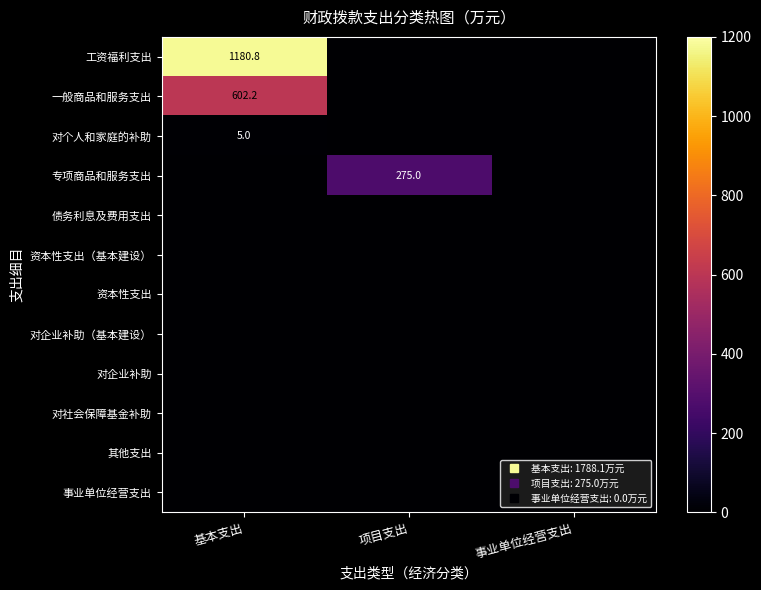

Which has a higher value, 基本支出 or 项目支出?

基本支出